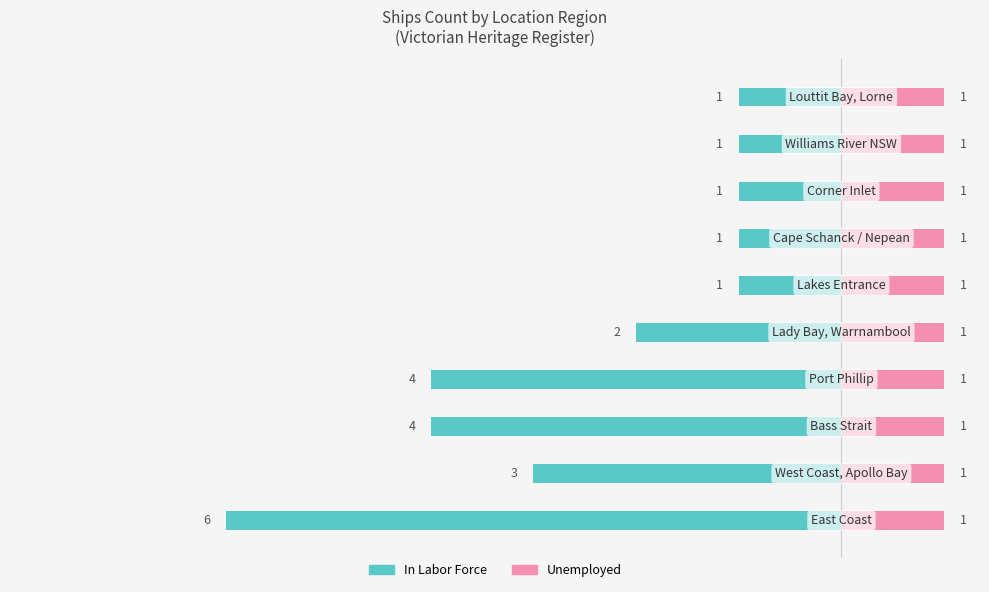

Which series has the widest spread of values?

In Labor Force